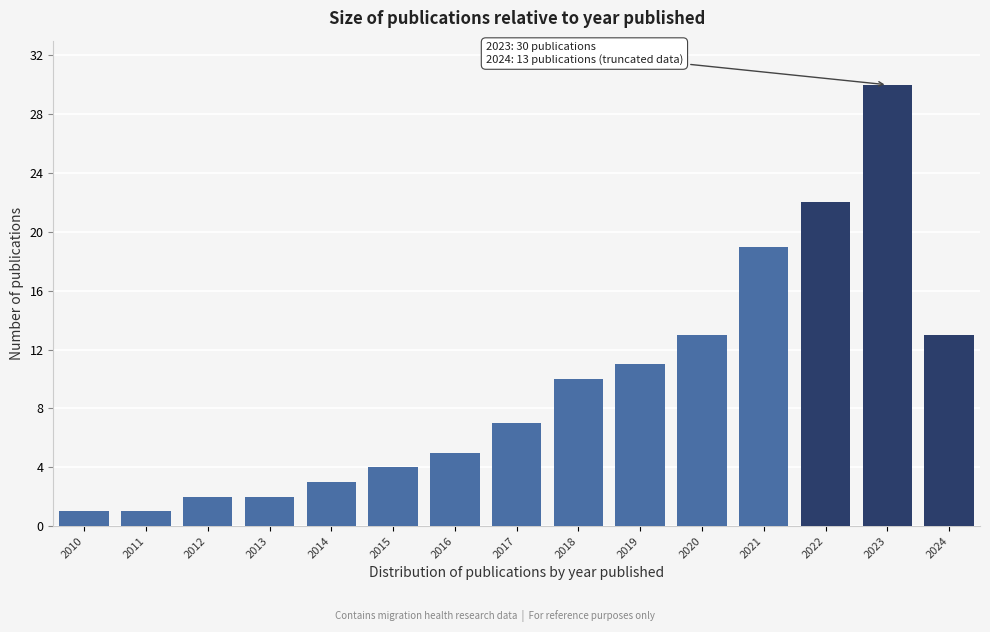

Reading left to right, what are all the values shown in this chart?

2010=1	2011=1	2012=2	2013=2	2014=3	2015=4	2016=5	2017=7	2018=10	2019=11	2020=13	2021=19	2022=22	2023=30	2024=13